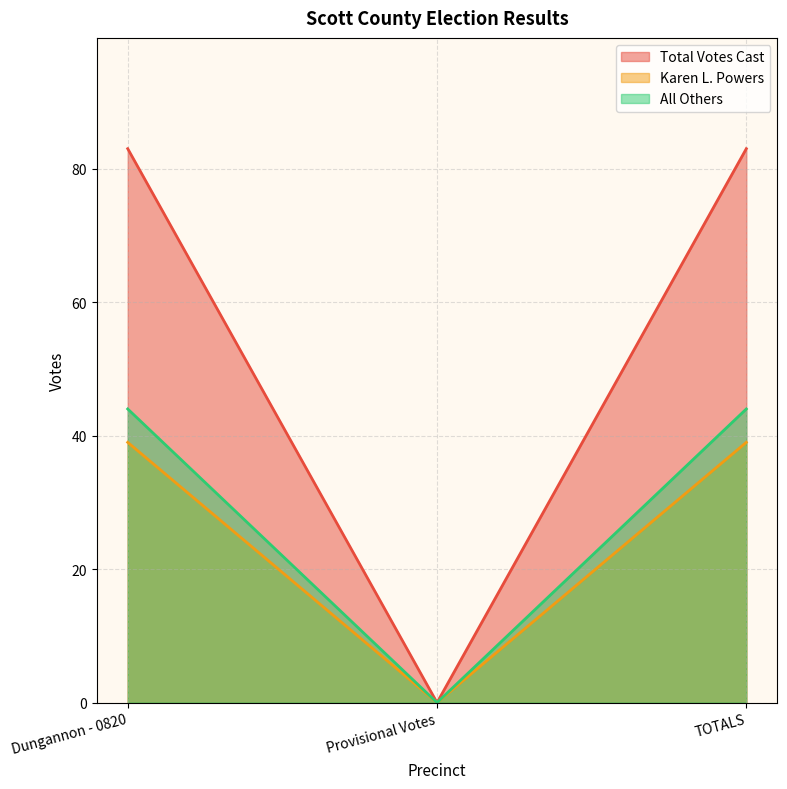

What position from the right is Provisional Votes?

2